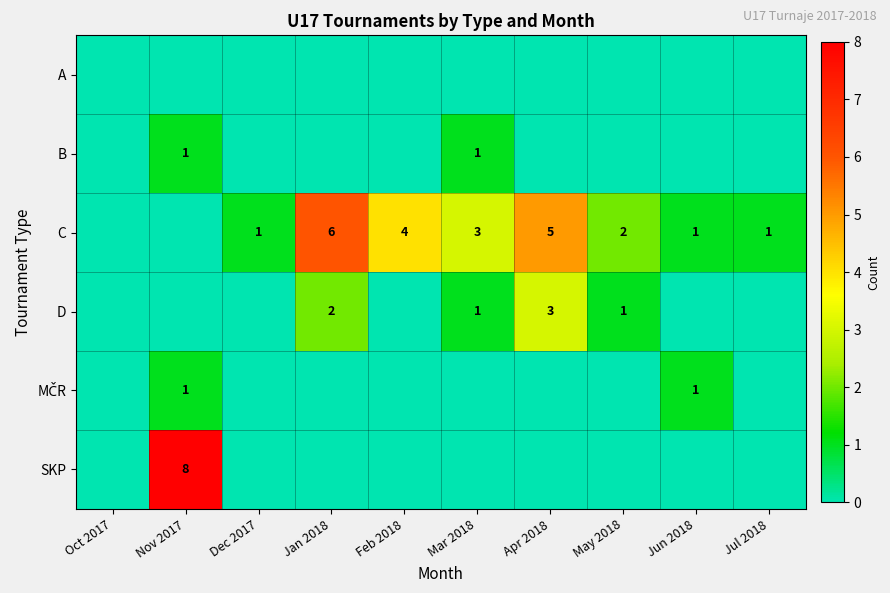

The C series shows 2 at May 2018. True or false?

True